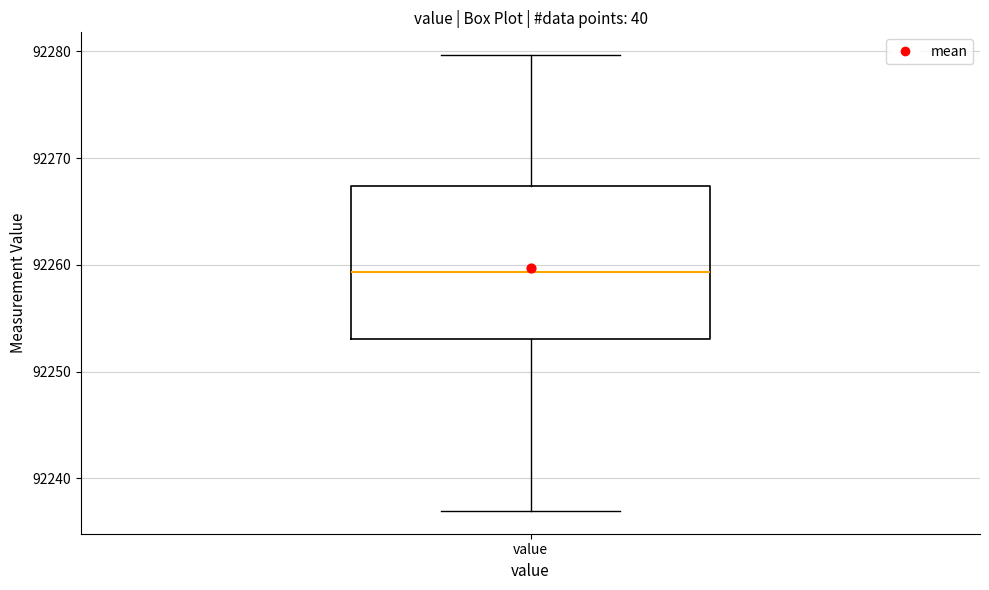

Transcribe this box plot: give where the median line is, the range the box spans, and where the two whiskers end, as read against the y-axis. The values are not printed on the chart, so give them approximately, as read against the axis.

median 92259, box 92253 to 92267, whiskers 92237 to 92280